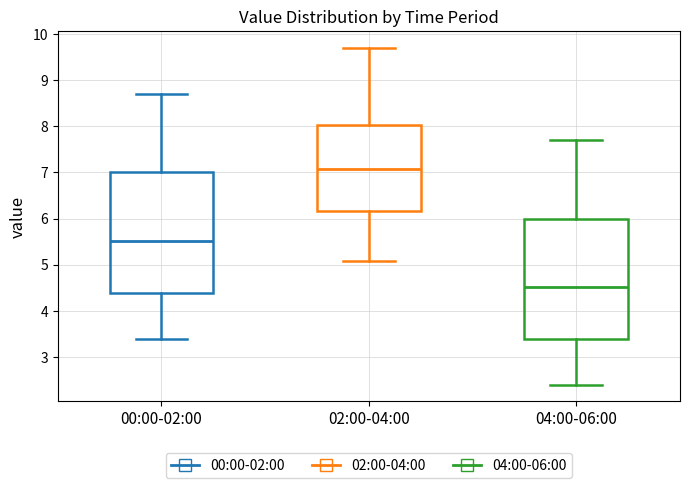

Where is the upper edge of the box for 02:00-04:00 on the y-axis? The values are not printed on the chart, so give them approximately, as read against the axis.

8.0